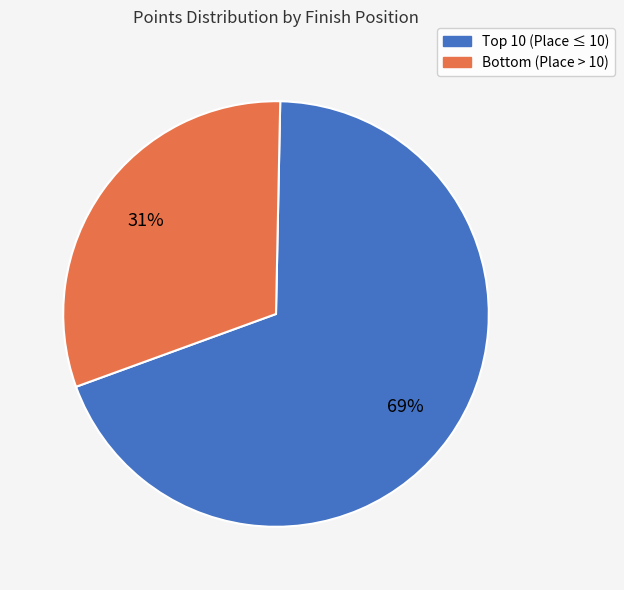

To the nearest percent, what is the average slice percentage?

50%